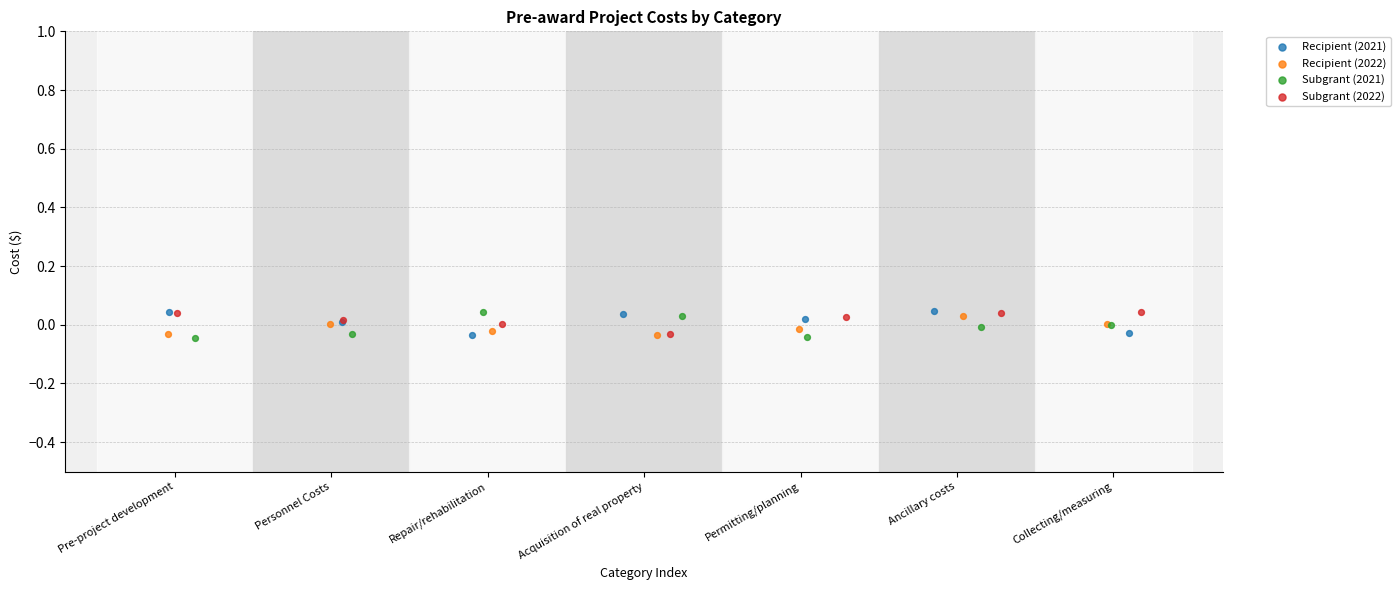

What are all the series names shown in the legend?

Recipient (2021), Recipient (2022), Subgrant (2021), Subgrant (2022)